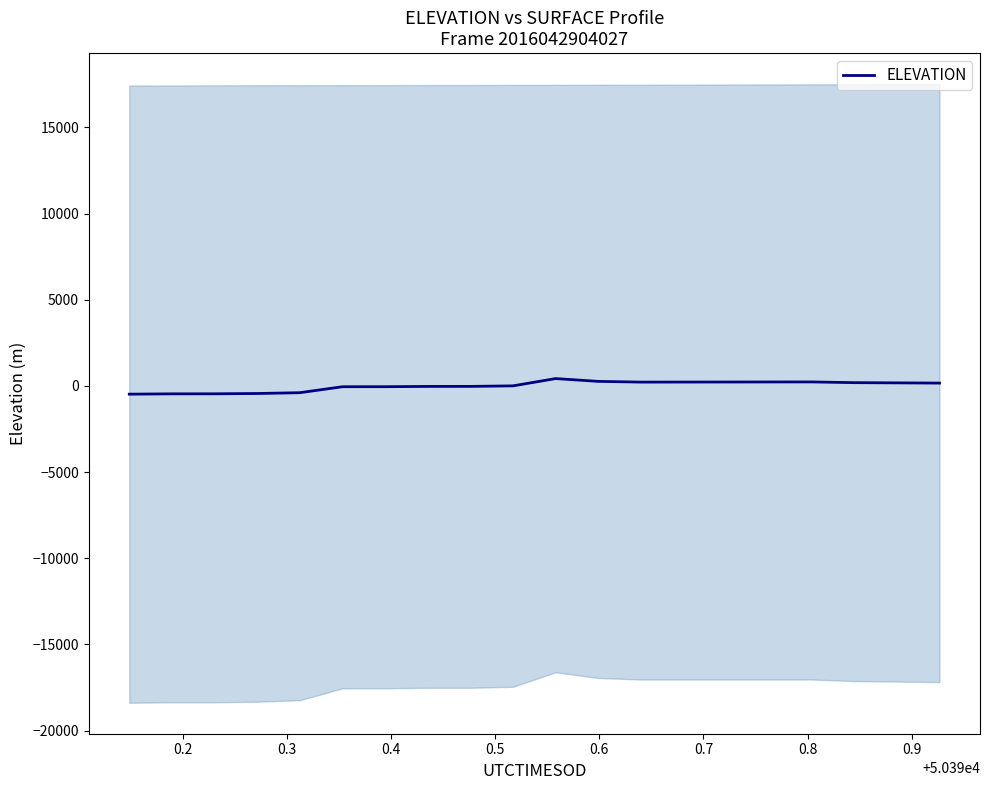

How many values are below 165?

10